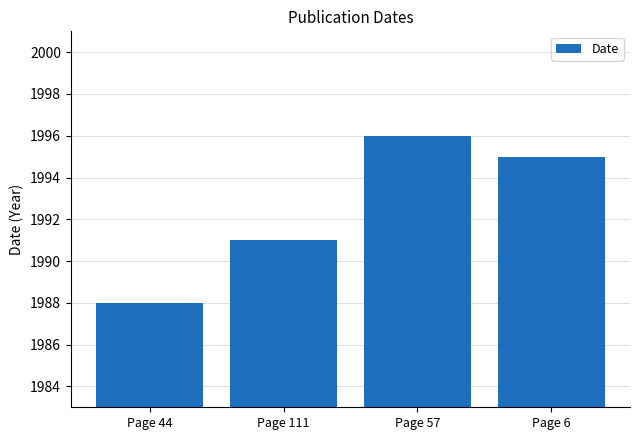

What is the label of the 3rd bar from the right?

Page 111